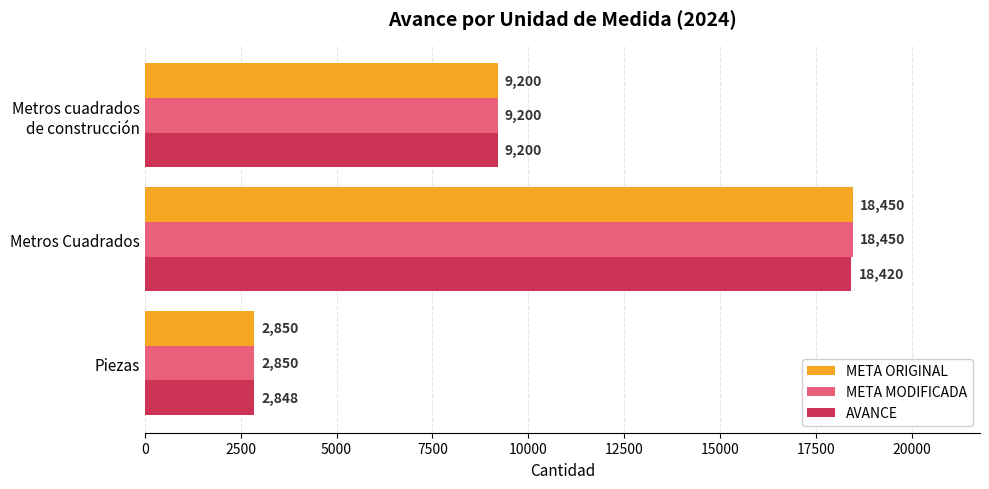

Count the number of categories in the chart.

3